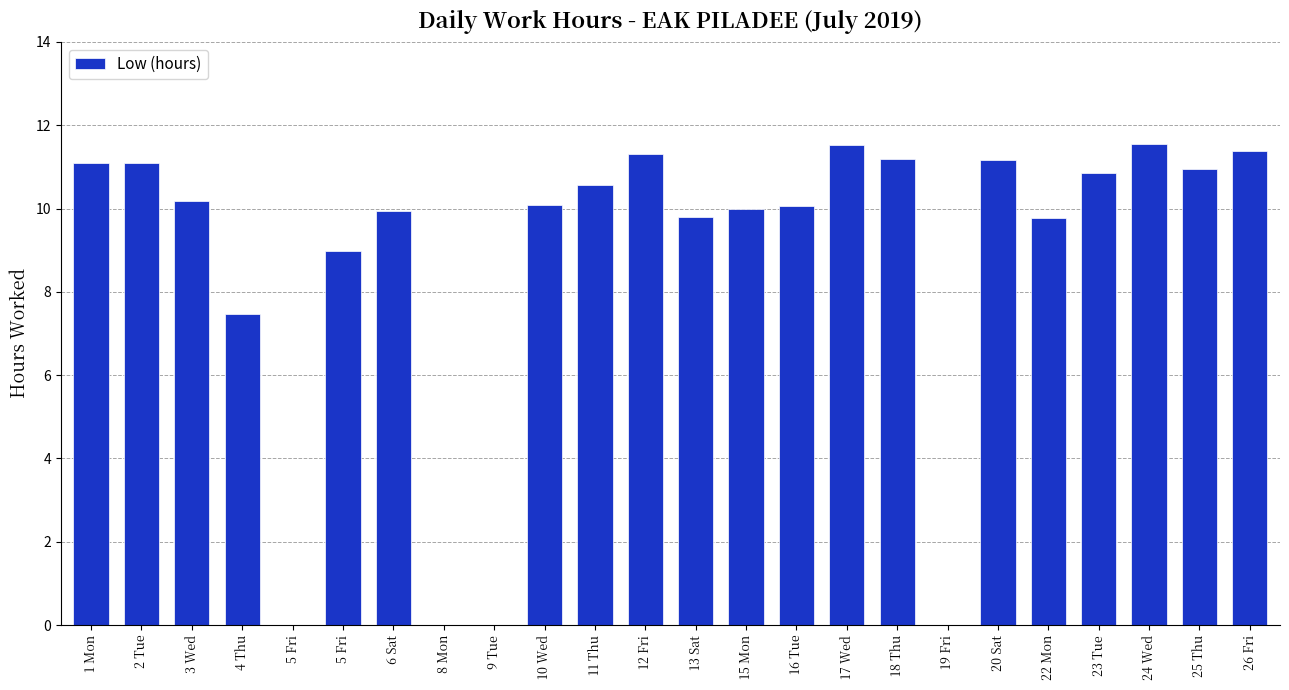

What is the label of the 13th bar from the right?

12 Fri